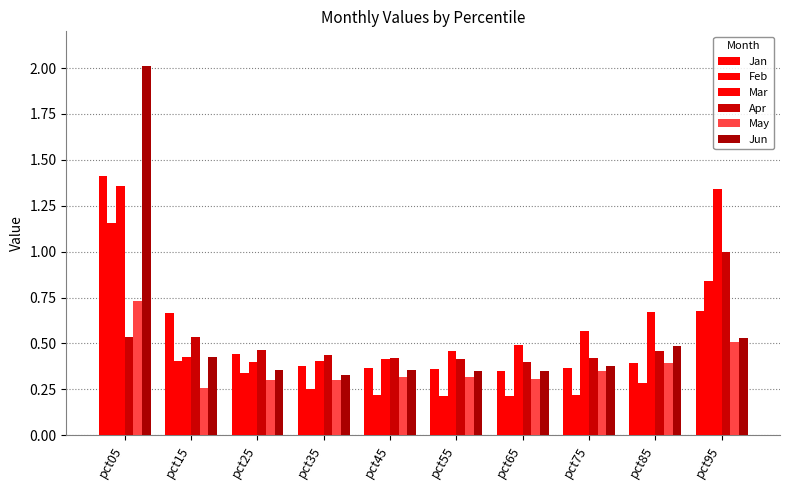

Reading left to right, what are all the values shown in this chart?

Jan: 1.4	0.7	0.4	0.4	0.4	0.4	0.4	0.4	0.4	0.7
Feb: 1.2	0.4	0.3	0.3	0.2	0.2	0.2	0.2	0.3	0.8
Mar: 1.4	0.4	0.4	0.4	0.4	0.5	0.5	0.6	0.7	1.3
Apr: 0.5	0.5	0.5	0.4	0.4	0.4	0.4	0.4	0.5	1.0
May: 0.7	0.3	0.3	0.3	0.3	0.3	0.3	0.3	0.4	0.5
Jun: 2.0	0.4	0.4	0.3	0.4	0.3	0.3	0.4	0.5	0.5